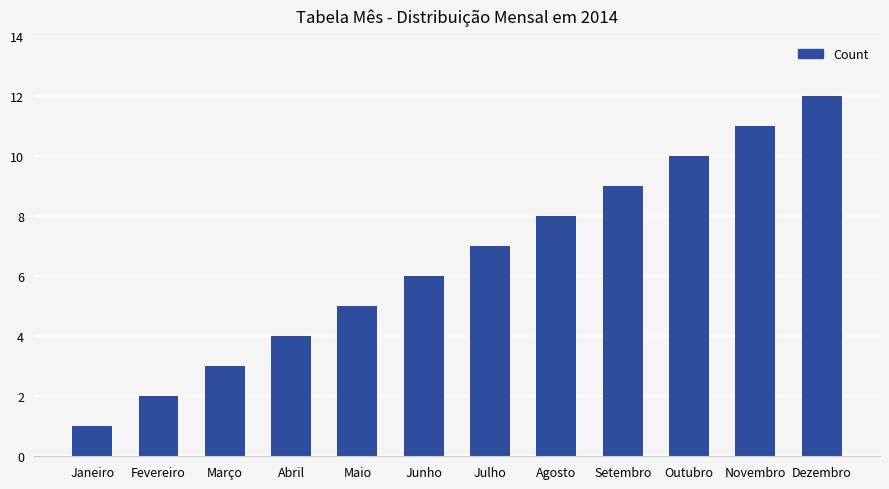

Does the chart contain stacked bars?

No